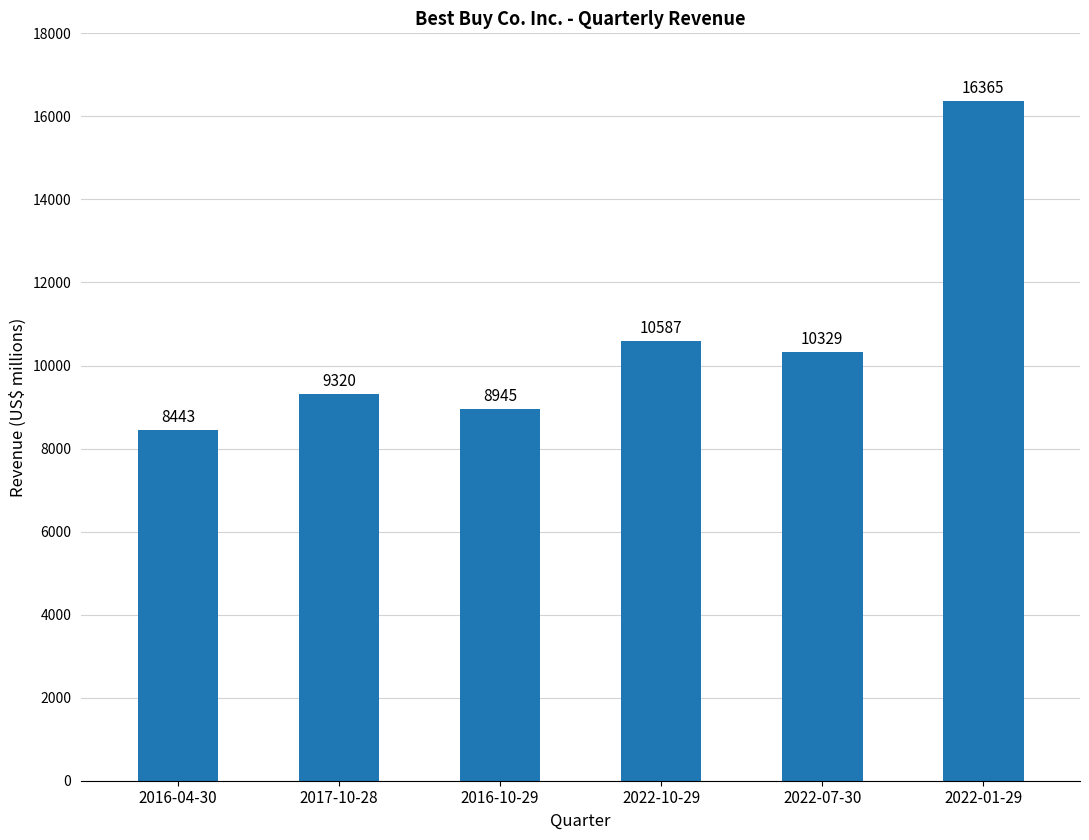

What is the label of the 4th bar from the left?

2022-10-29